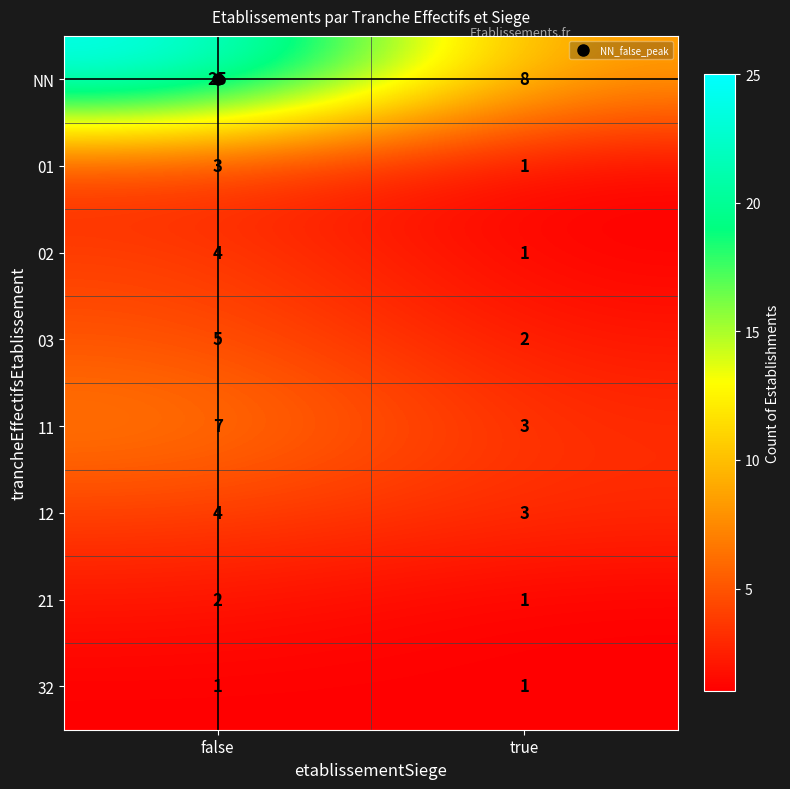

At which category is the sum across all series the highest?

false